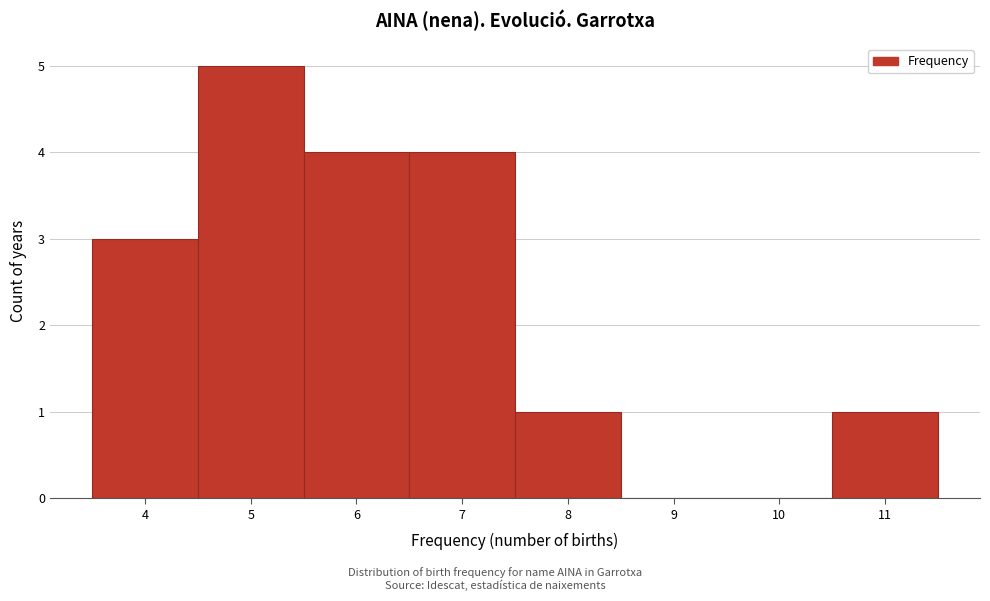

Reading left to right, transcribe this chart: for each bar, give the range it covers on the x-axis and its height. The values are not printed on the chart, so give them approximately, as read against the axis.

3.5 to 4.5: 3
4.5 to 5.5: 5
5.5 to 6.5: 4
6.5 to 7.5: 4
7.5 to 8.5: 1
8.5 to 9.5: 0
9.5 to 10.5: 0
10.5 to 11.5: 1